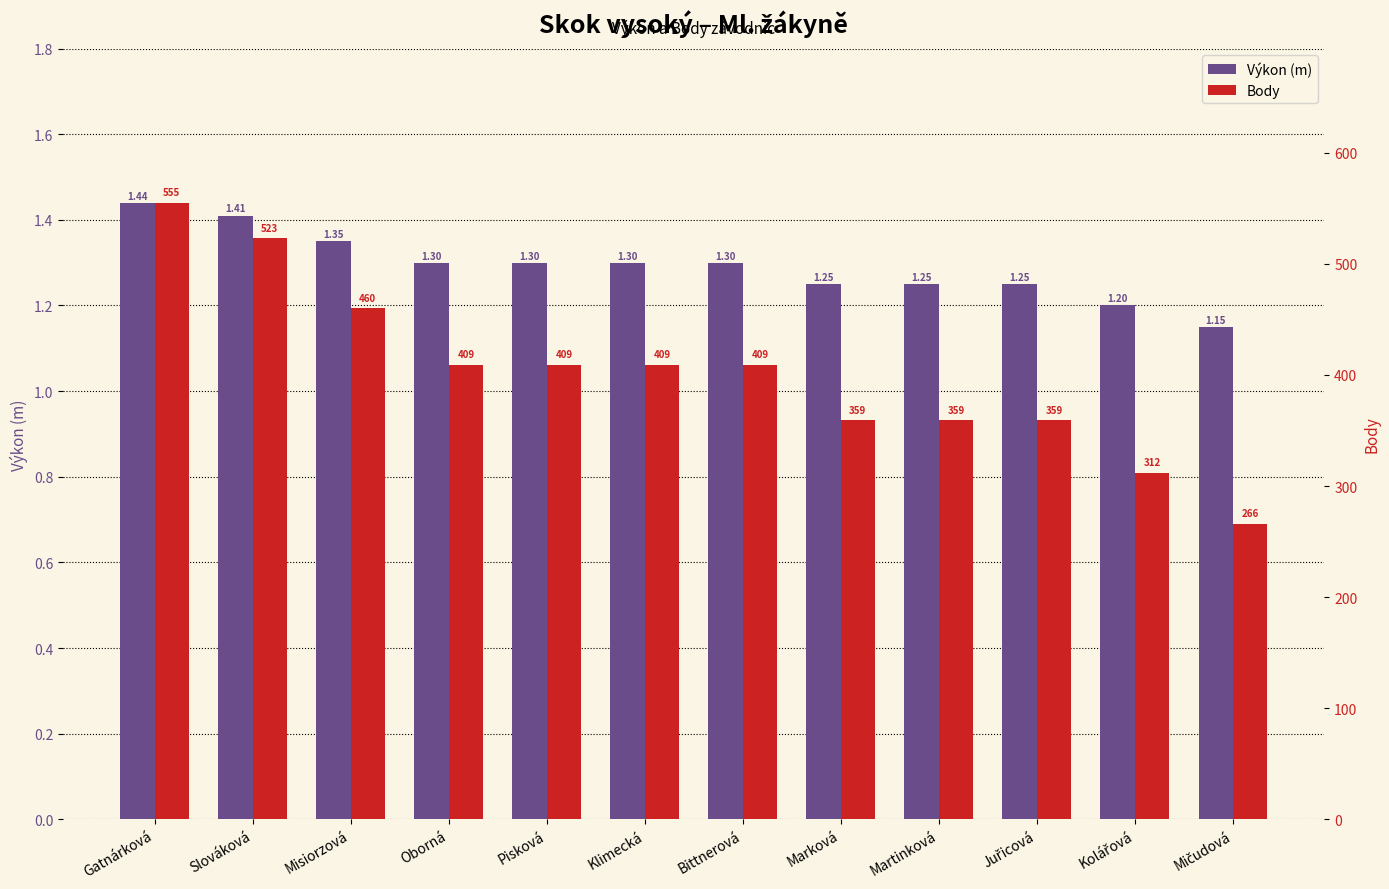

What position from the right is Misiorzová?

10